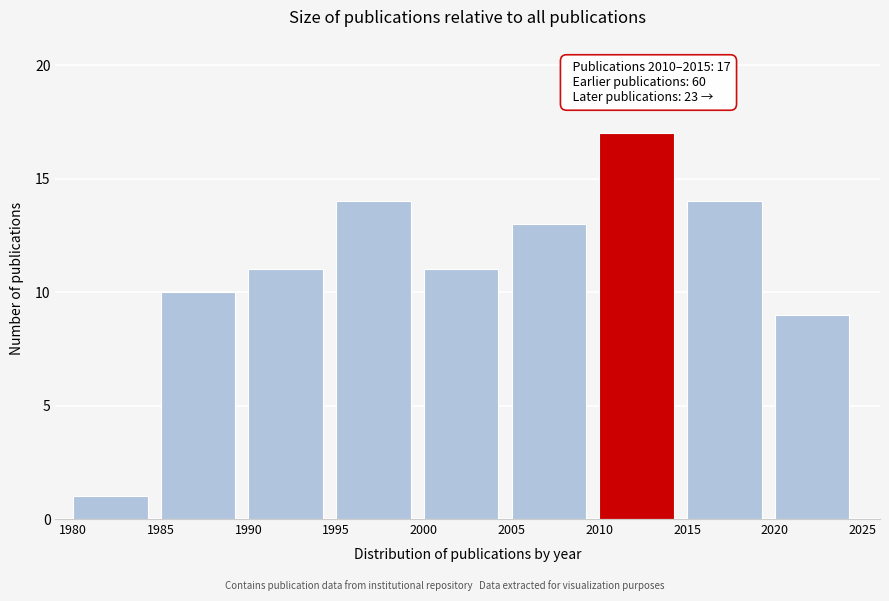

Which range on the x-axis has the tallest bar?

2010 to 2015